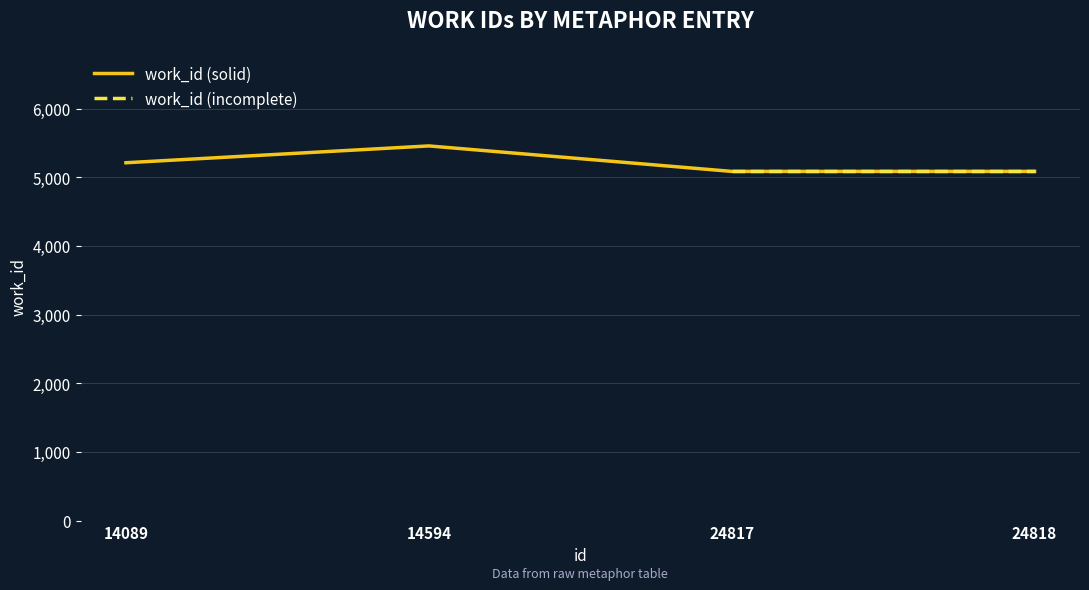

Which category has the highest value across all series?

14594